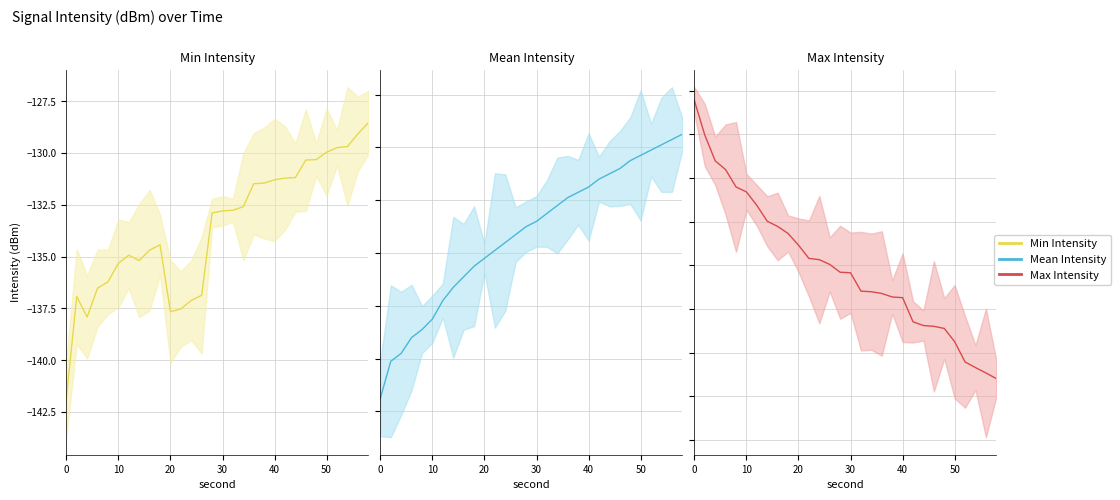

Count the number of categories in the chart.

30